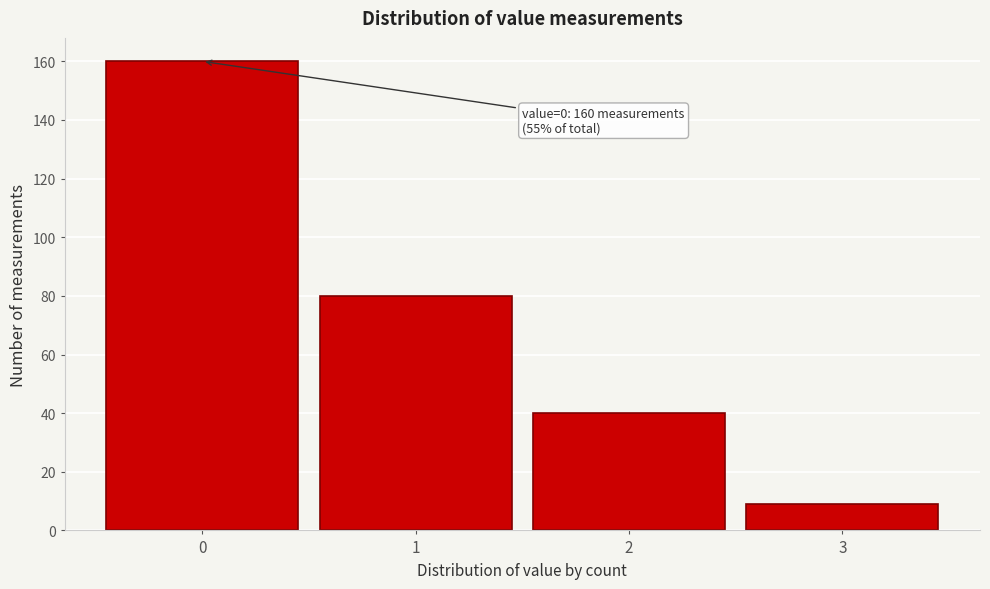

Reading left to right, extract all data points from this chart.

0=160	1=80	2=40	3=9